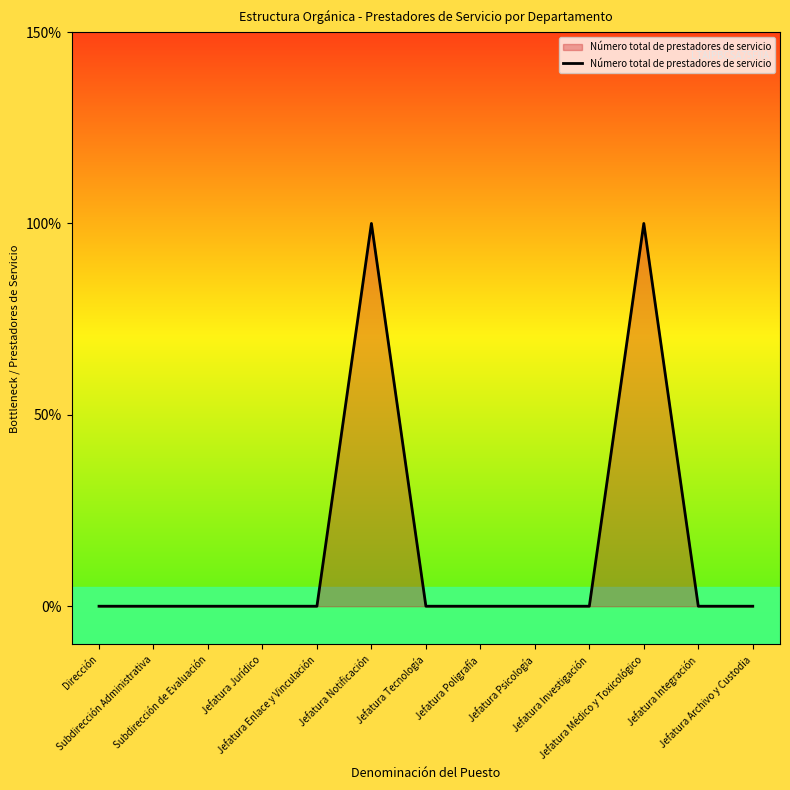

The chart shows a value of 0 at Jefatura Poligrafía. True or false?

True